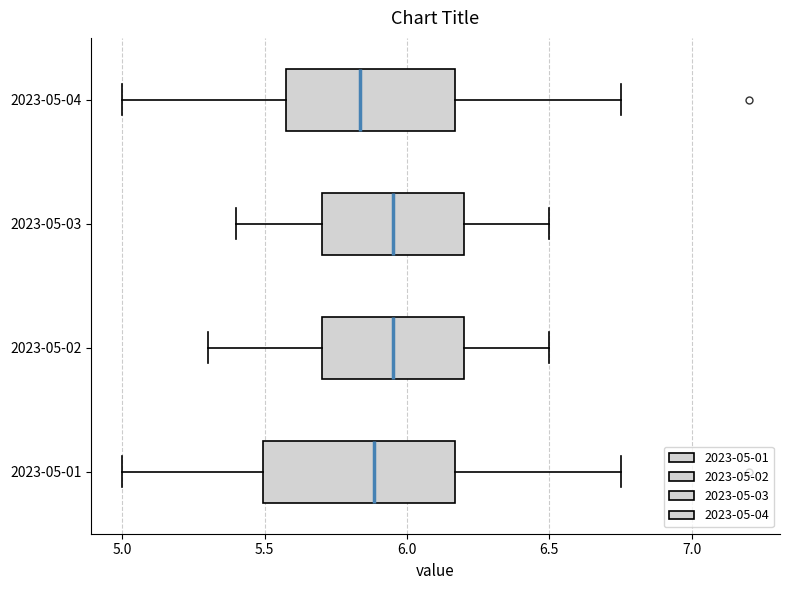

Which box is the widest, from its left edge to its right edge?

2023-05-01